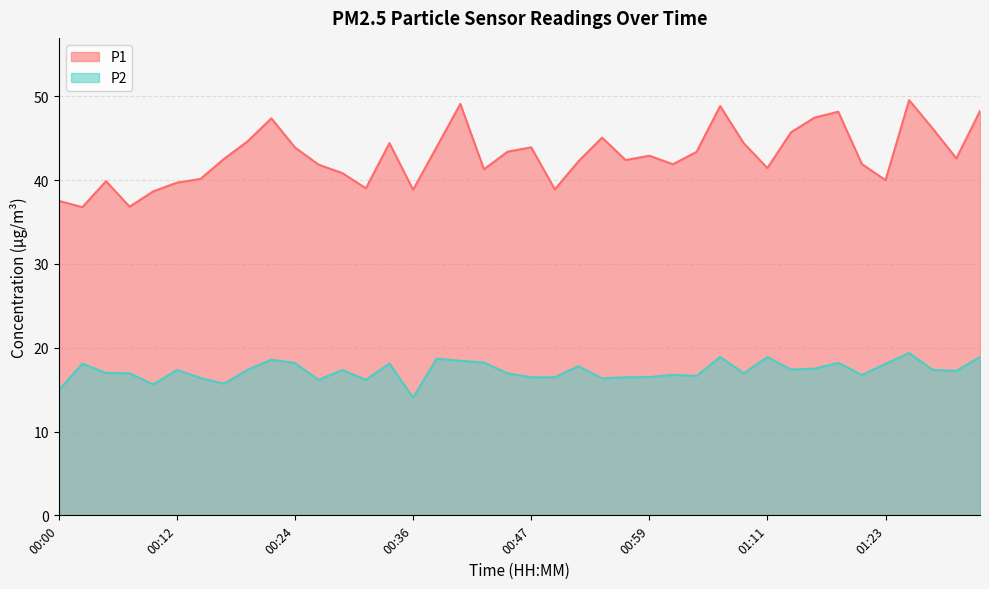

Is the value of P2 at 00:02 greater than the value of P1 at 00:00?

No